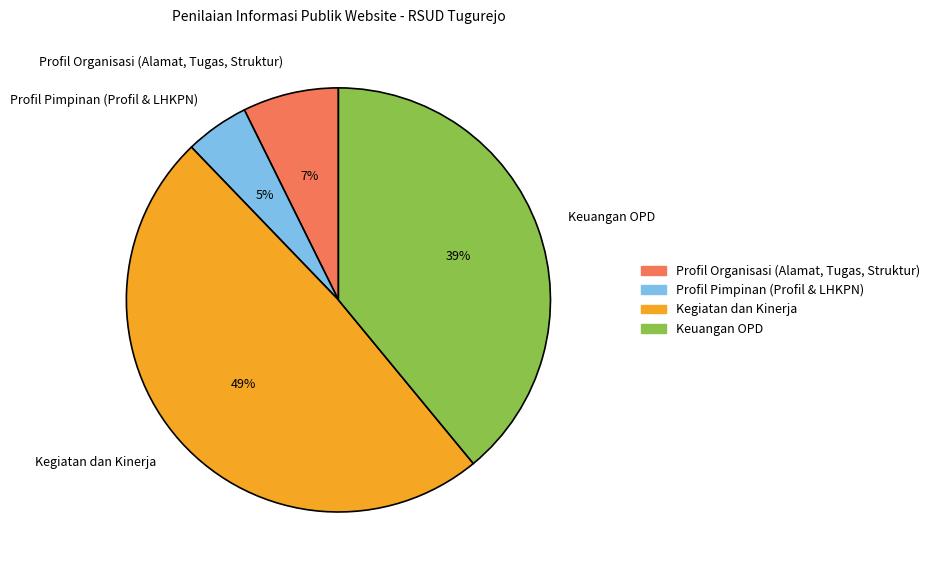

True or false: Profil Pimpinan (Profil & LHKPN) accounts for 12% of the total.

False